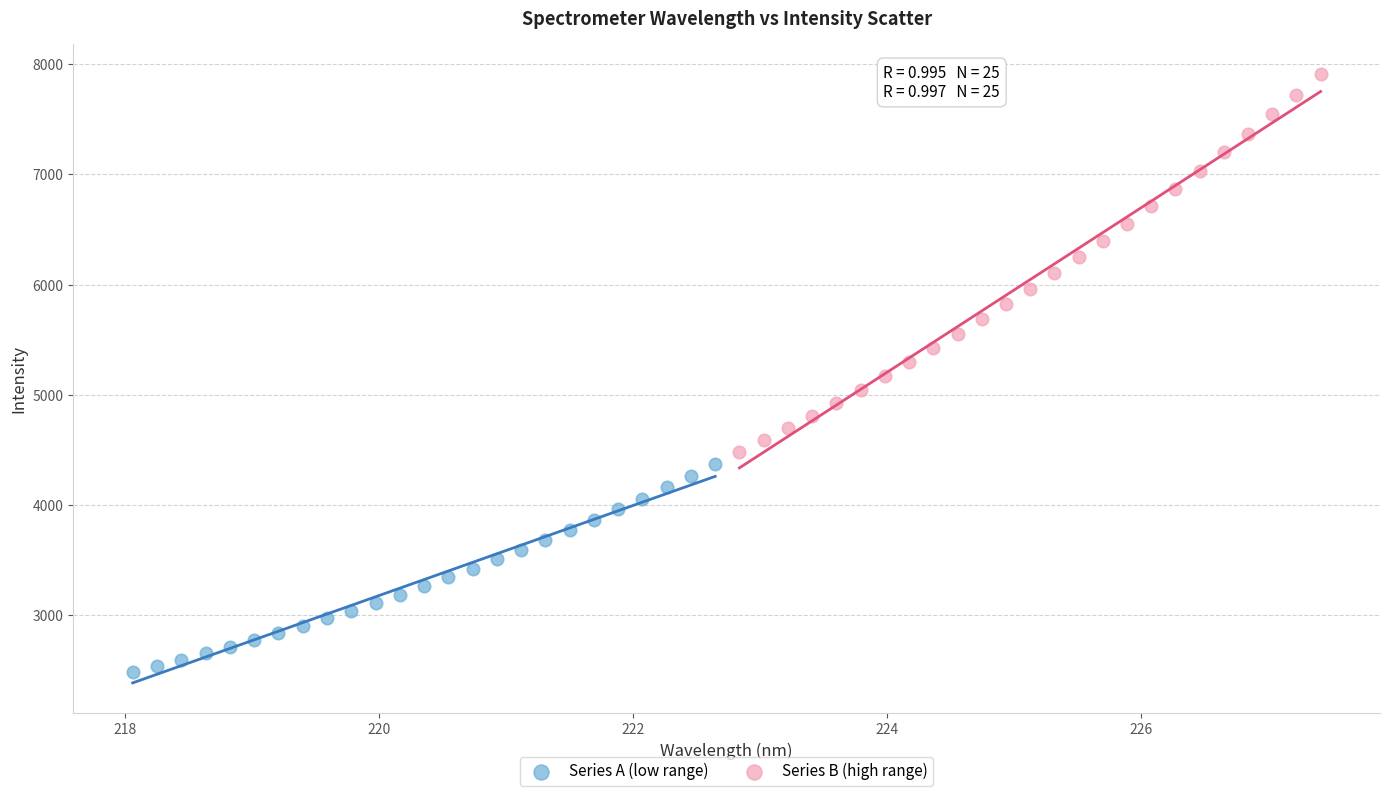

Which series reaches the maximum Y coordinate?

Series B (high range)